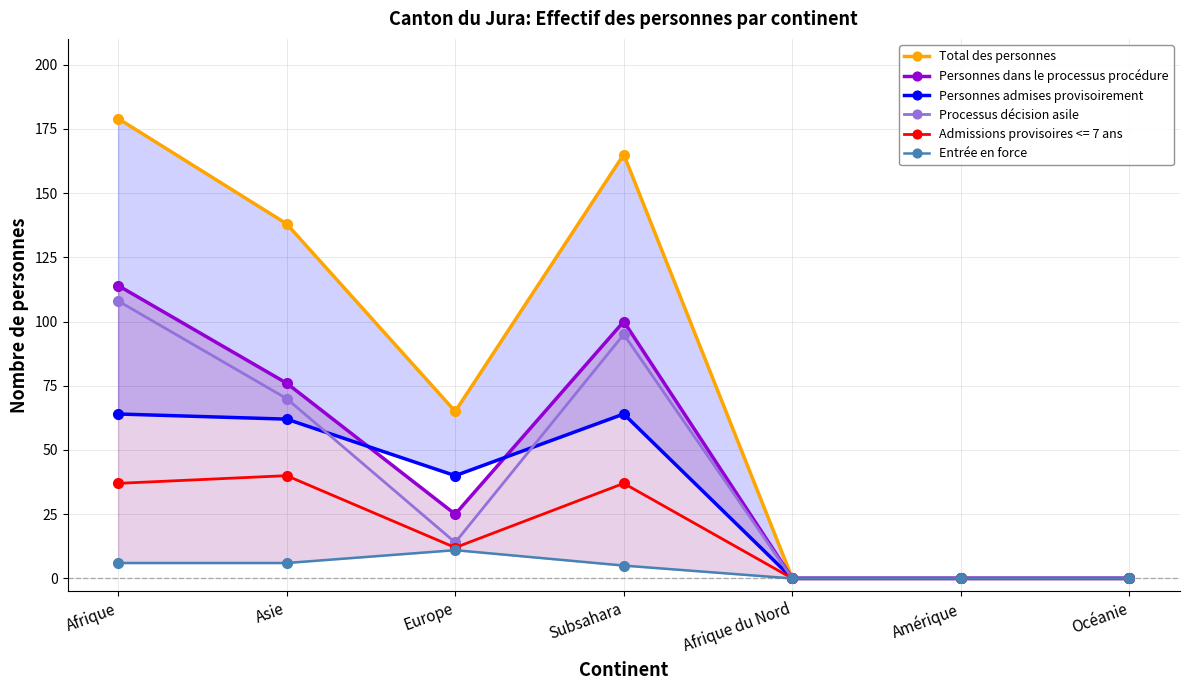

Where is the first local maximum for Total des personnes?

Subsahara